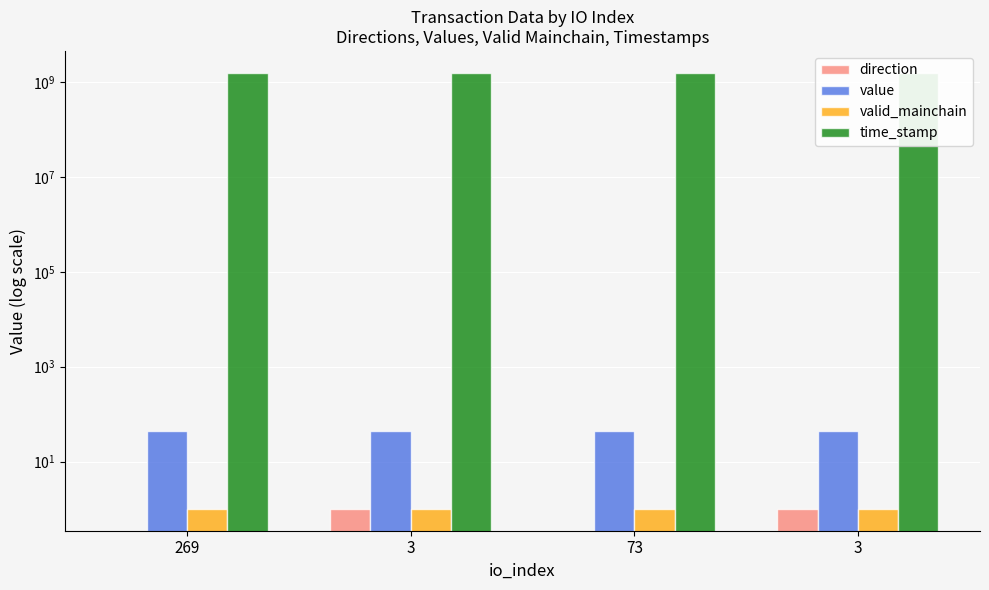

What is the maximum value for valid_mainchain?

1.0